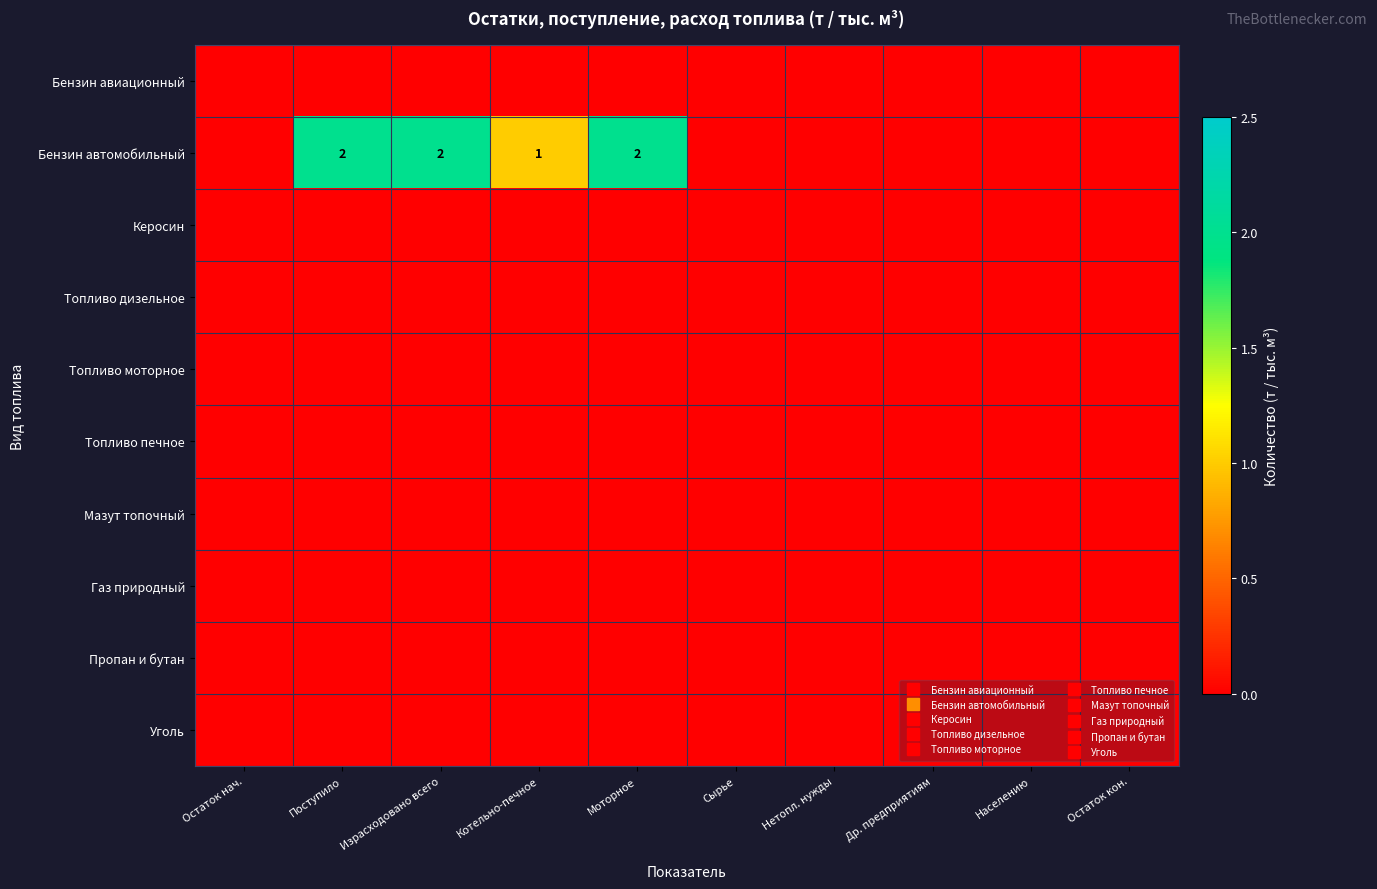

List the labels in order of Бензин автомобильный value, smallest first.

Остаток нач., Сырье, Нетопл. нужды, Др. предприятиям, Населению, Остаток кон., Котельно-печное, Поступило, Израсходовано всего, Моторное